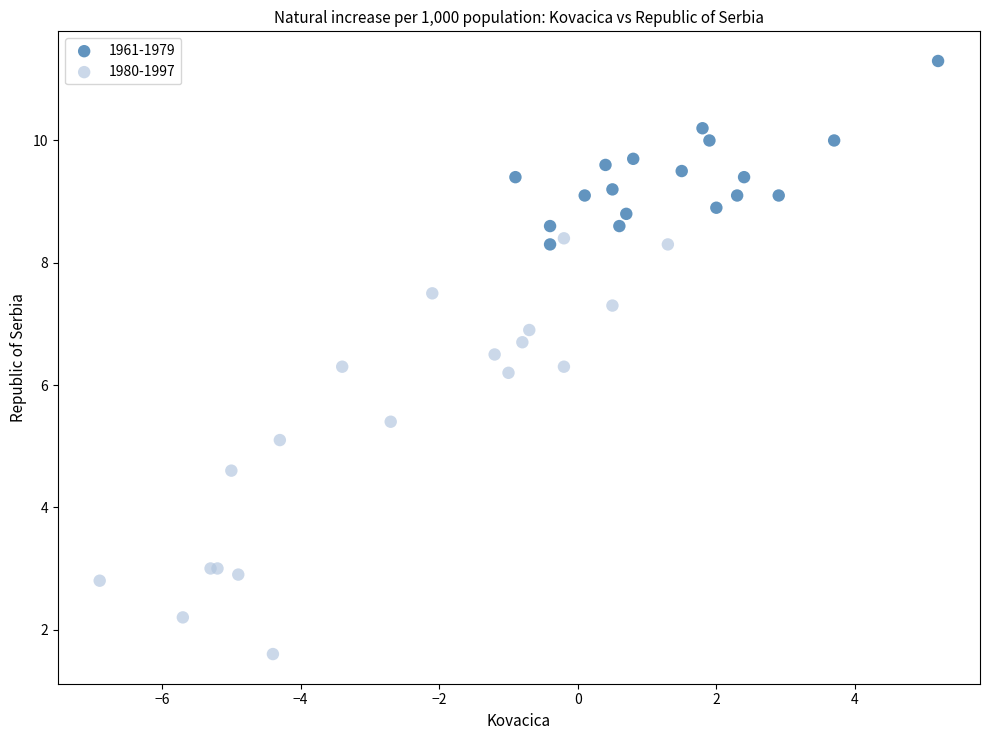

Which series reaches the maximum Y coordinate?

1961-1979